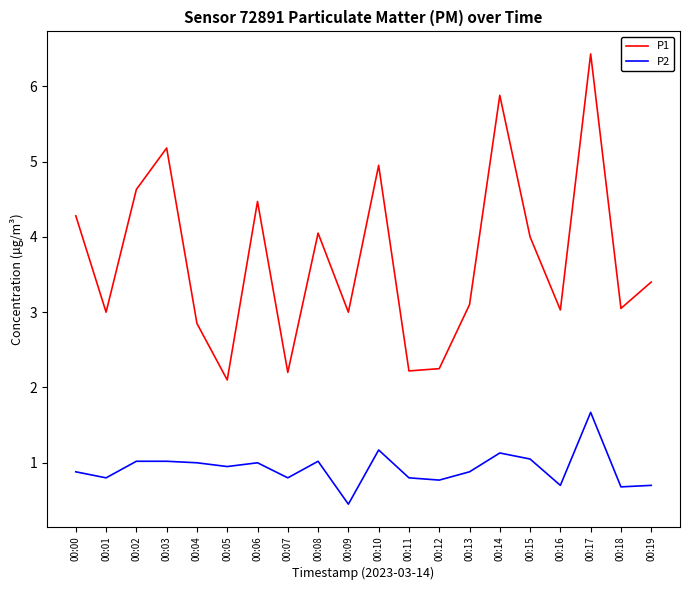

What is the difference between the second highest and second lowest values in the P2 series?

0.5